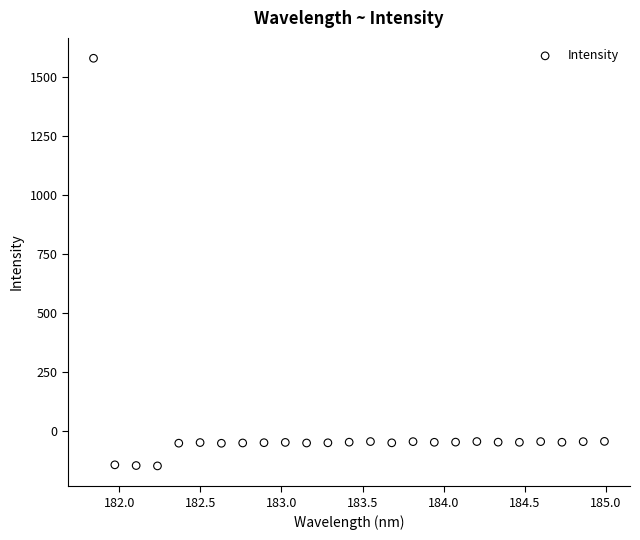

What is the range of Y values (max minus min)?

1726.9